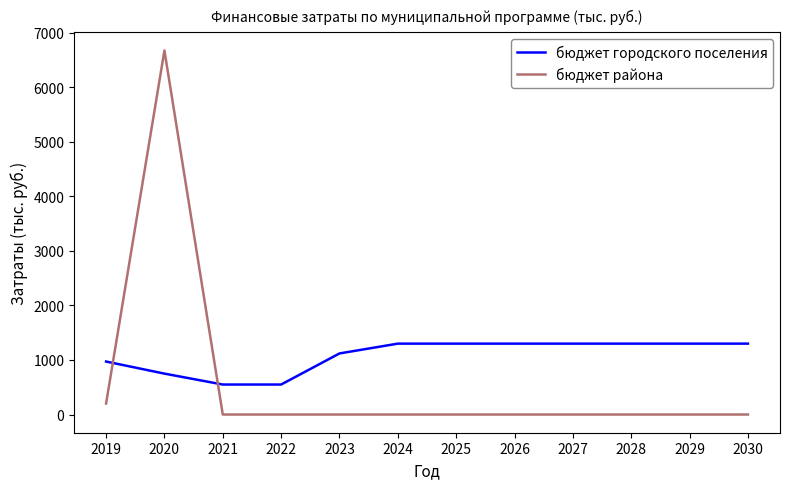

Which category has the highest value across all series?

2020